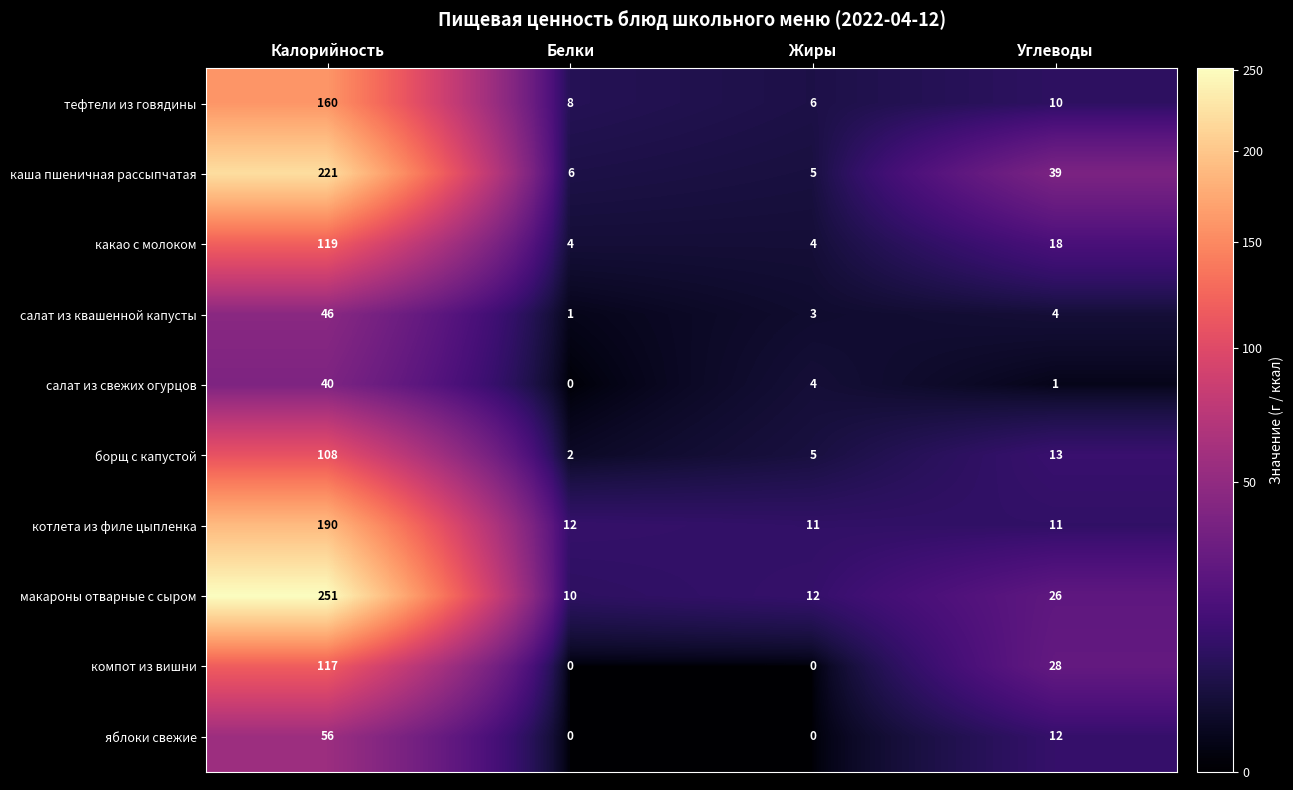

Which category has the highest value across all series?

Калорийность